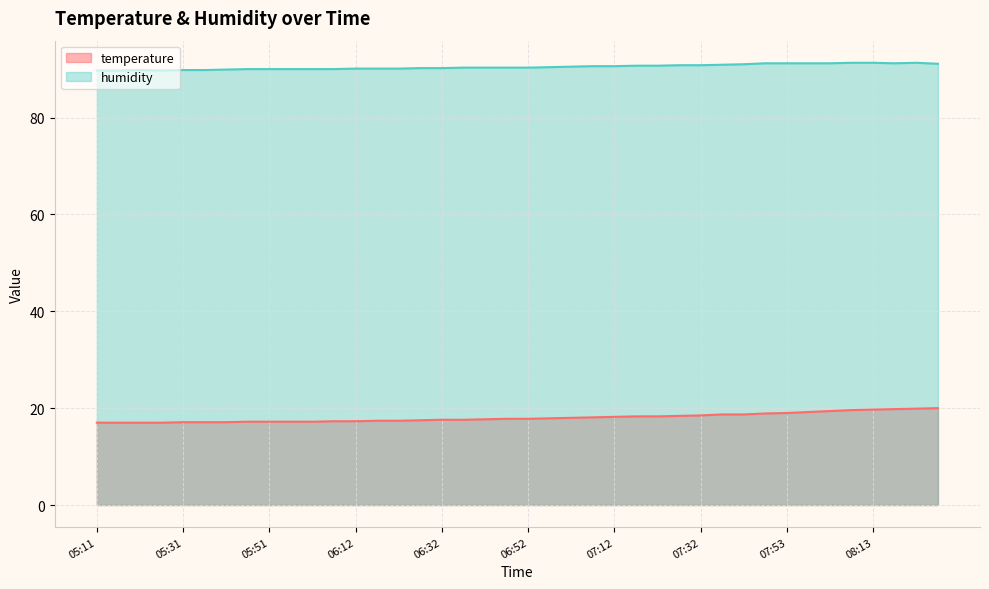

The temperature series shows 26.7 at 07:58. True or false?

False